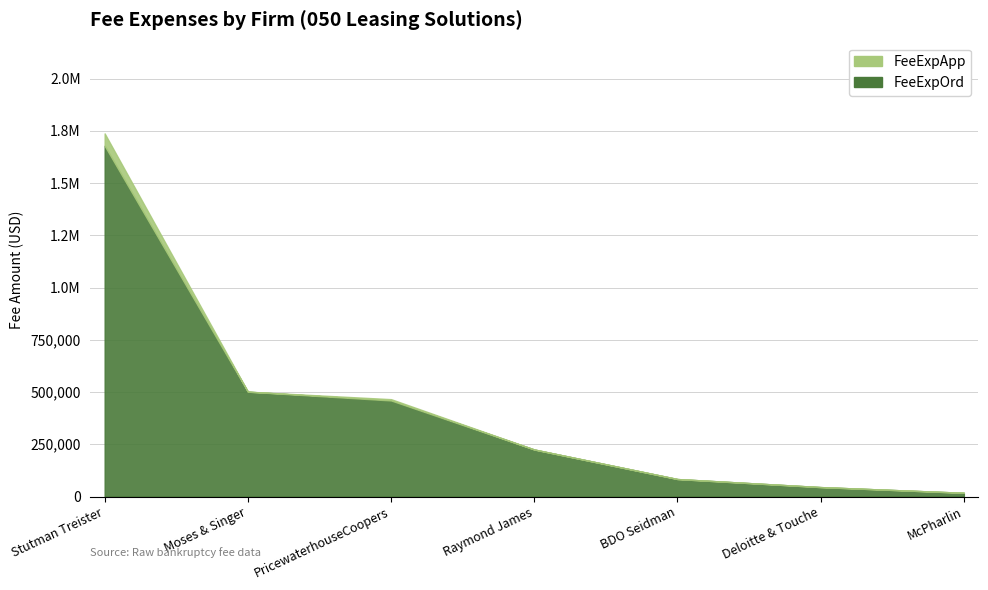

Which label corresponds to the largest value in the chart?

Stutman Treister